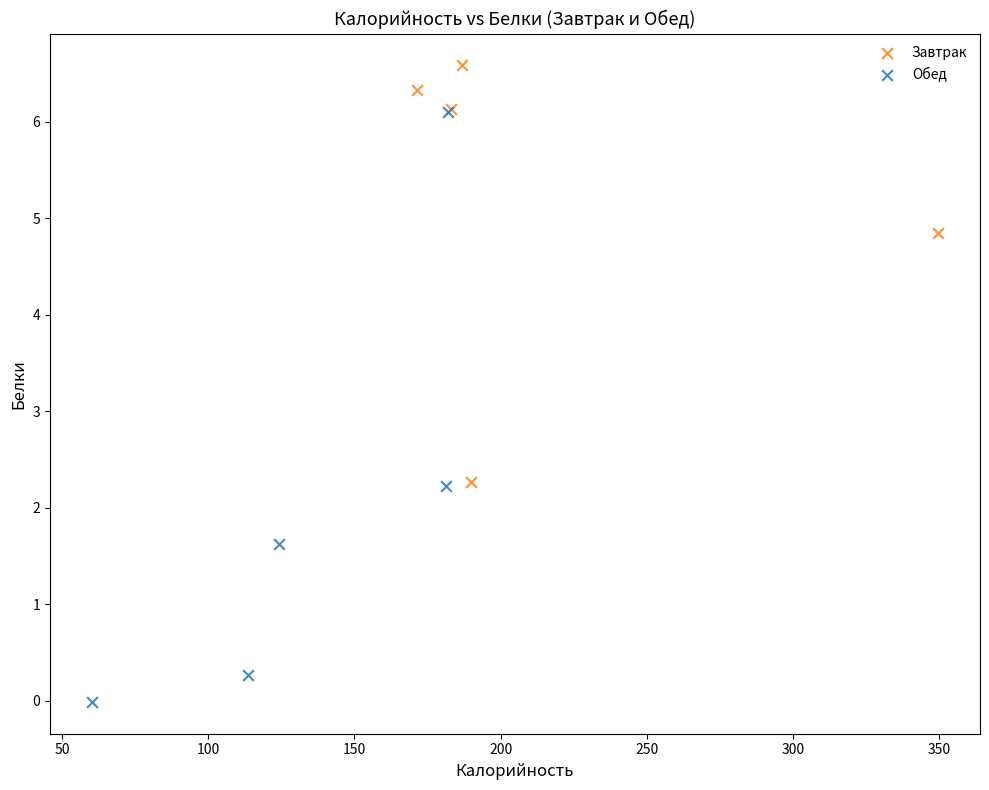

Which series reaches the maximum Y coordinate?

Завтрак